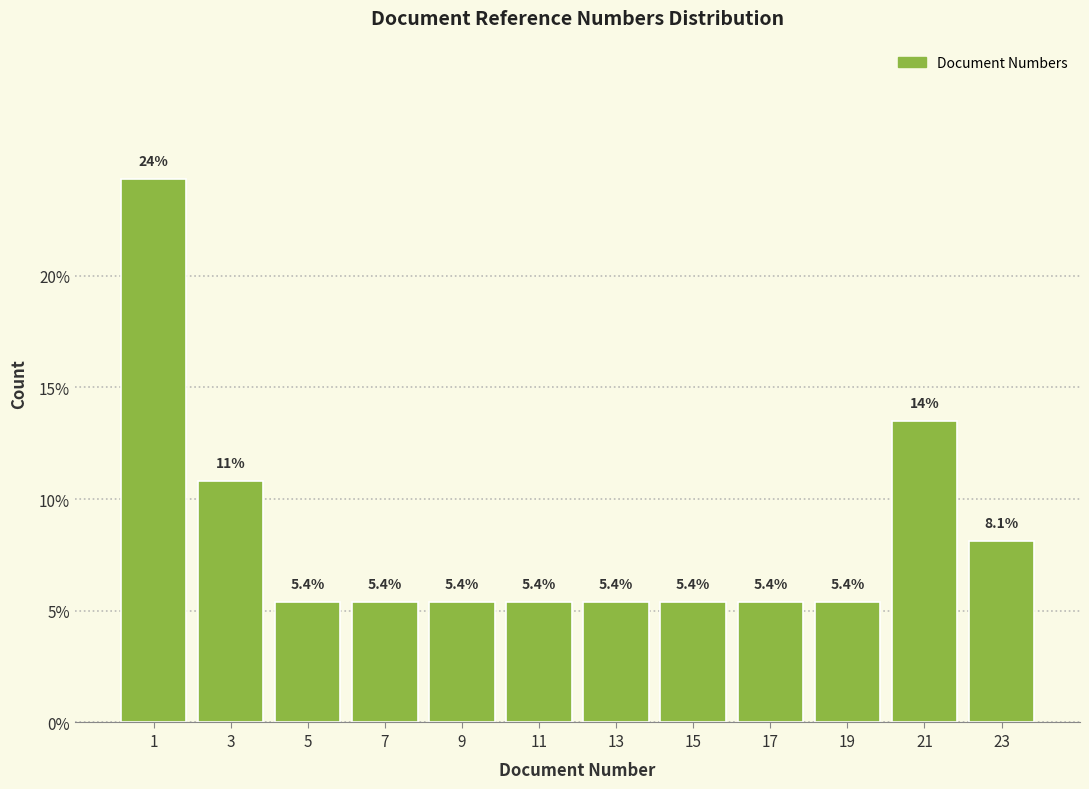

Over which range of the x-axis is the bar tallest?

0 to 2